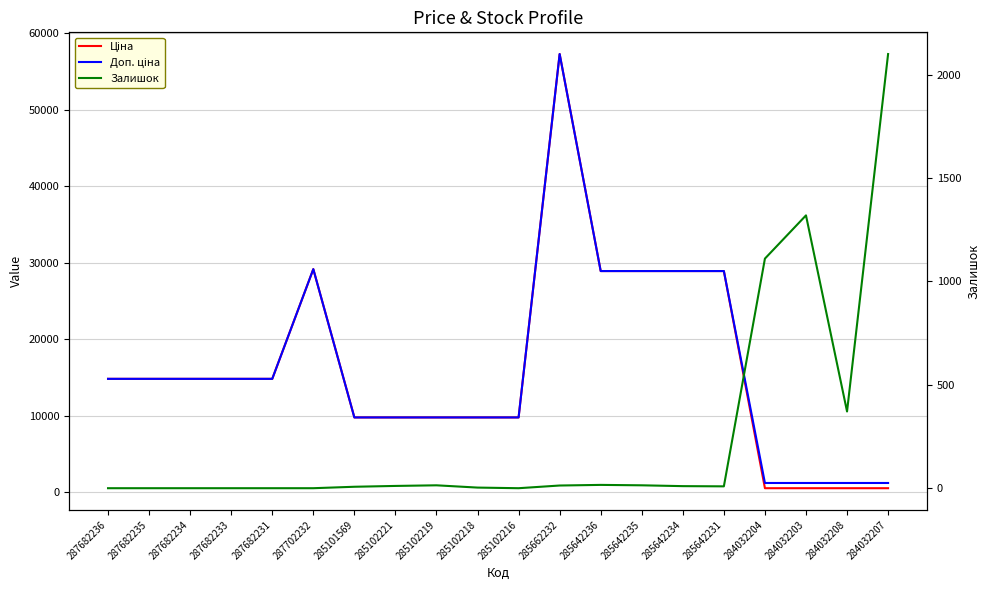

Reading right to left, transcribe all the data shown in this chart.

Ціна: 284032207=528.2	284032208=528.2	284032203=528.2	284032204=528.2	285642231=28901.7	285642234=28901.7	285642235=28901.7	285642236=28901.7	285662232=57258.0	285102216=9775.5	285102218=9775.5	285102219=9775.5	285102221=9775.5	285101569=9775.5	287702232=29152.3	287682231=14817.6	287682233=14817.6	287682234=14817.6	287682235=14817.6	287682236=14817.6
Доп. ціна: 284032207=1210.7	284032208=1210.7	284032203=1210.7	284032204=1210.7	285642231=28901.7	285642234=28901.7	285642235=28901.7	285642236=28901.7	285662232=57258.0	285102216=9775.5	285102218=9775.5	285102219=9775.5	285102221=9775.5	285101569=9775.5	287702232=29152.3	287682231=14817.6	287682233=14817.6	287682234=14817.6	287682235=14817.6	287682236=14817.6
Залишок: 284032207=2099.0	284032208=371.0	284032203=1319.0	284032204=1110.0	285642231=9.0	285642234=10.0	285642235=14.0	285642236=16.0	285662232=13.0	285102216=0.0	285102218=3.0	285102219=14.0	285102221=11.0	285101569=7.0	287702232=0.0	287682231=0.0	287682233=0.0	287682234=0.0	287682235=0.0	287682236=0.0